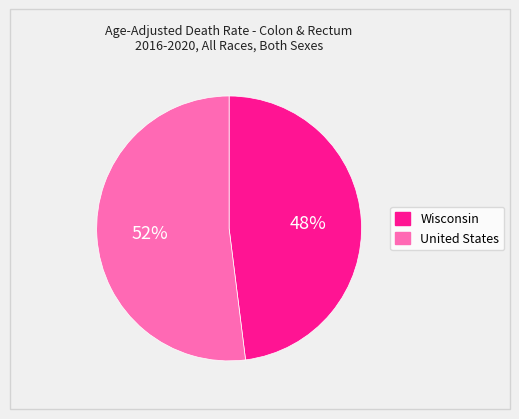

Is Wisconsin the majority of the pie?

No